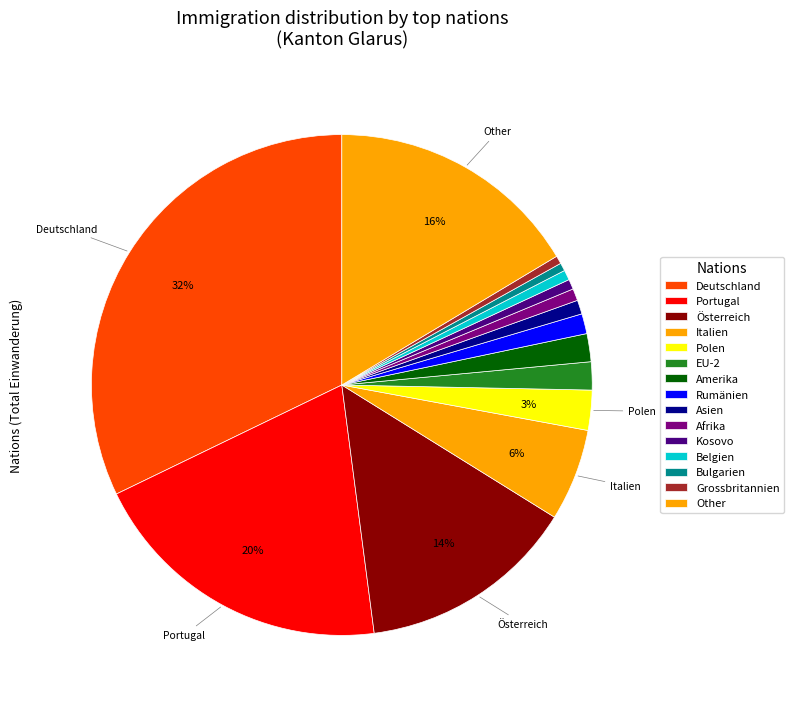

Does any single category account for the majority?

No